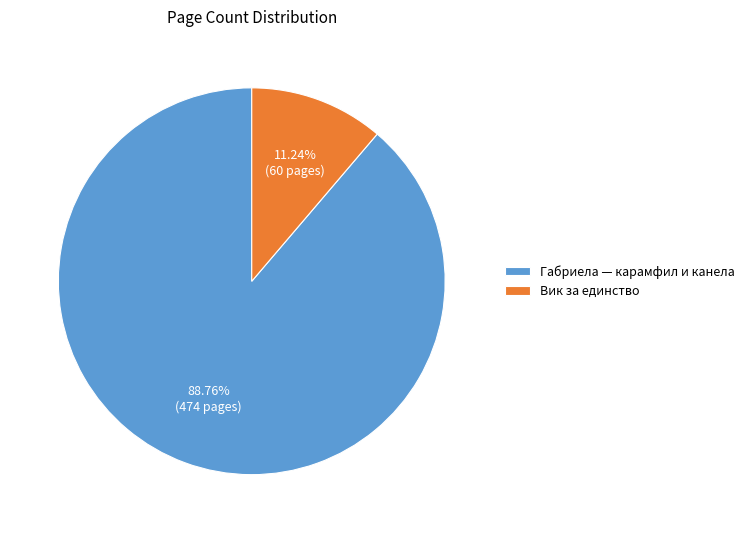

Is Вик за единство the majority of the pie?

No